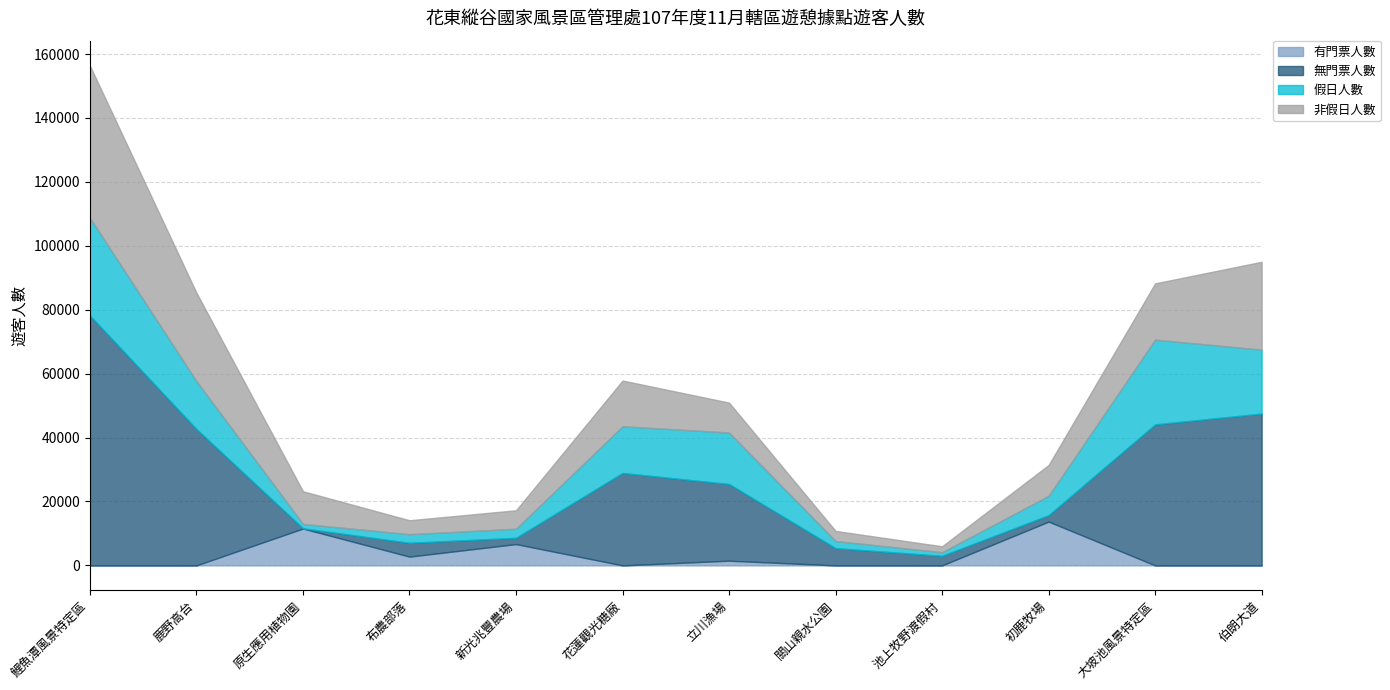

Which has a higher value, 立川漁場 or 伯朗大道?

立川漁場